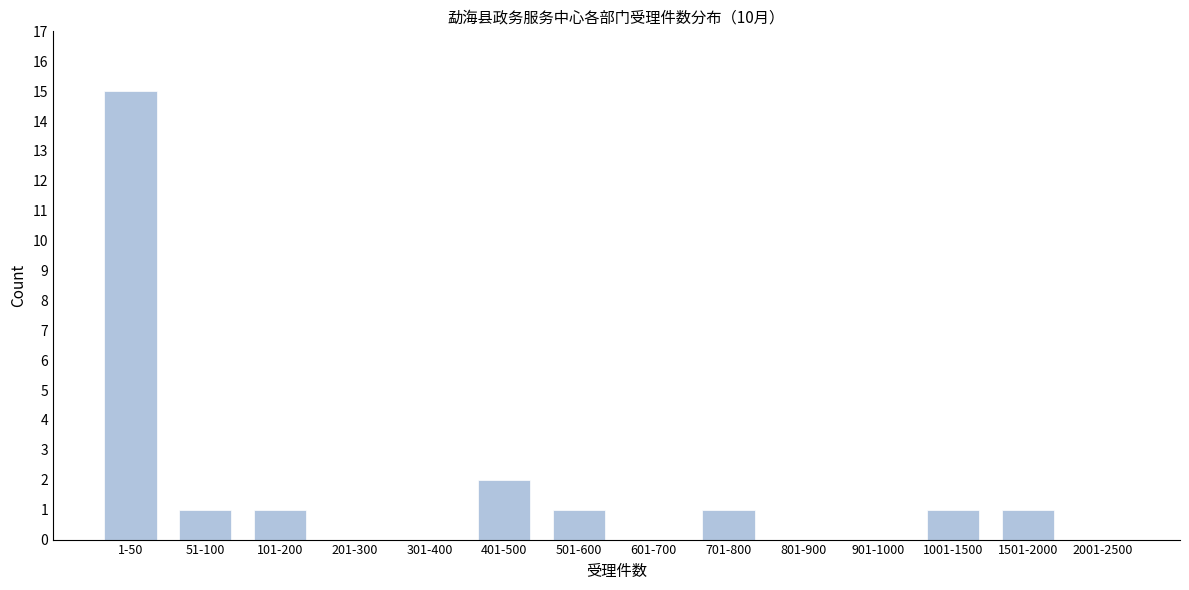

Reading left to right, list all the values displayed in this chart.

1-50=15	51-100=1	101-200=1	201-300=0	301-400=0	401-500=2	501-600=1	601-700=0	701-800=1	801-900=0	901-1000=0	1001-1500=1	1501-2000=1	2001-2500=0